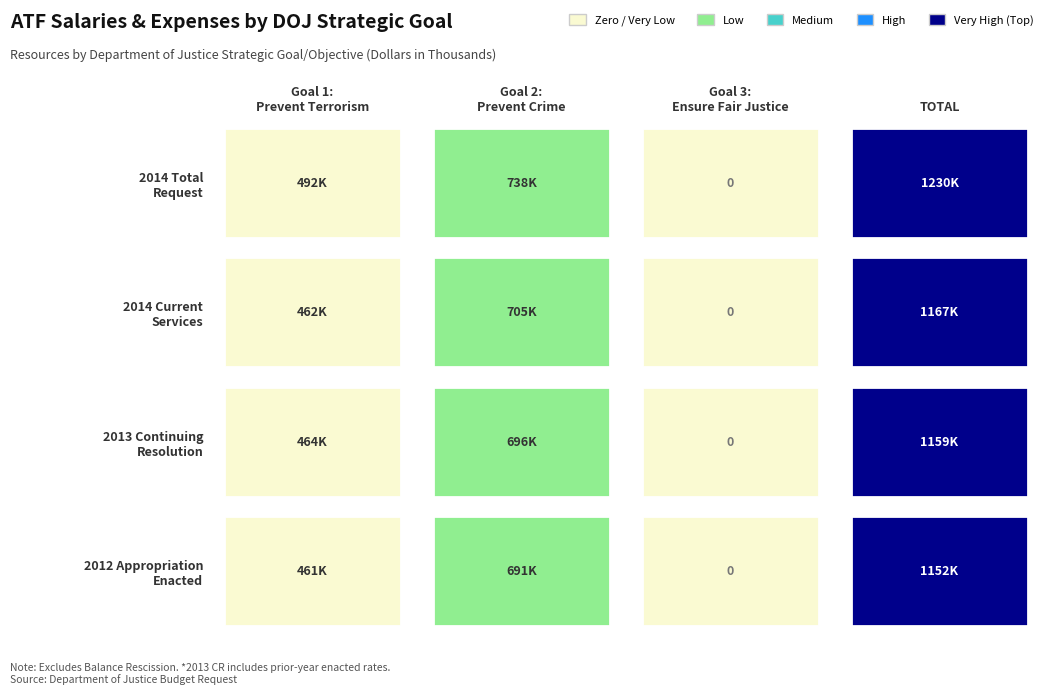

Which has a higher value, Goal 1:
Prevent Terrorism or TOTAL?

TOTAL